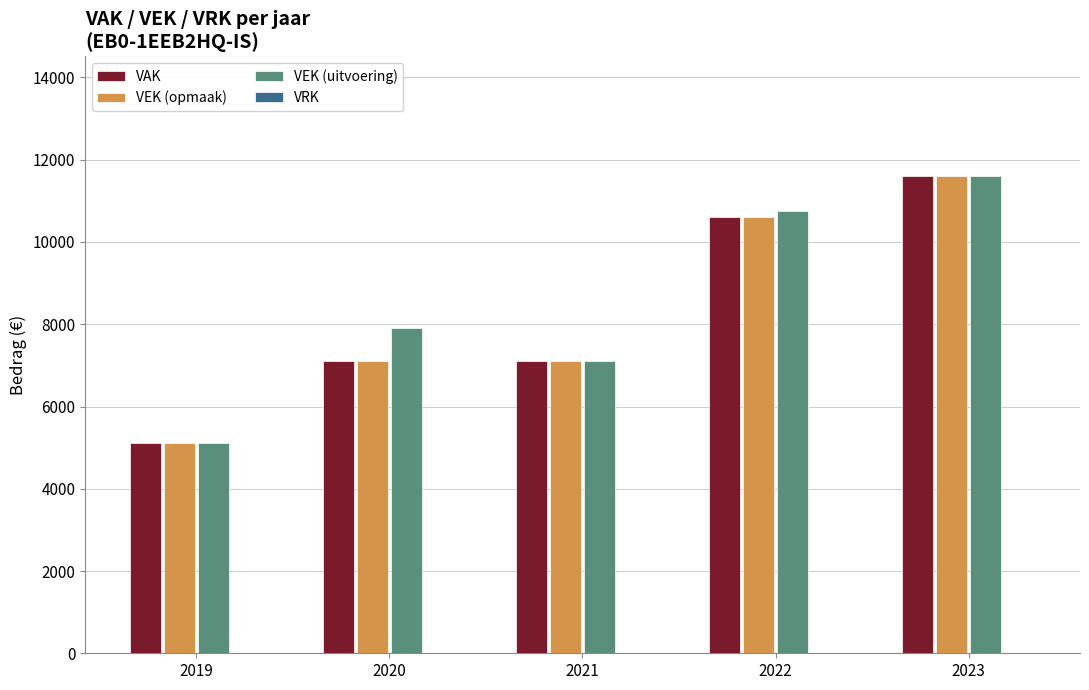

How many groups of bars are there?

5